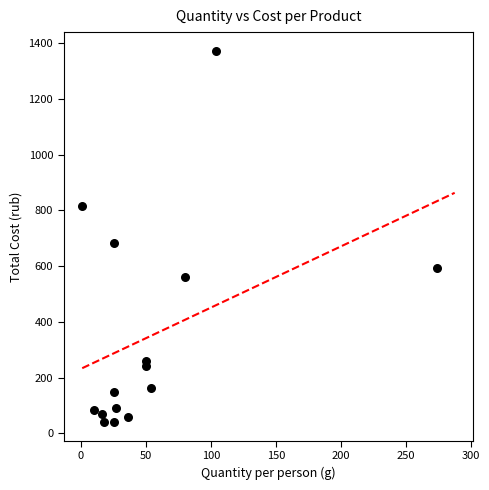

What Y value in the scatter plot is closest to 706?

682.8